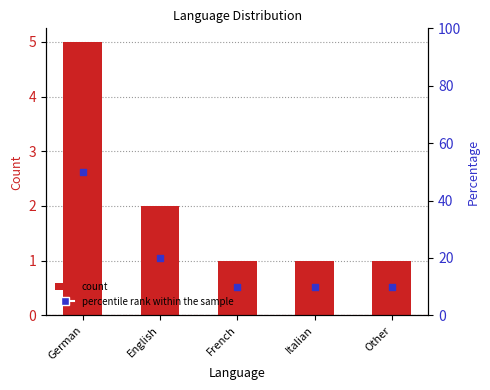

Is the value of percentile rank within the sample at English greater than the value of Count at Italian?

Yes